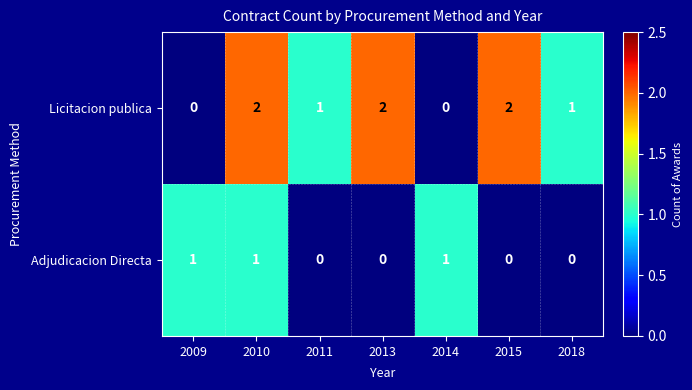

The Adjudicacion Directa series shows 0 at 2013. True or false?

True